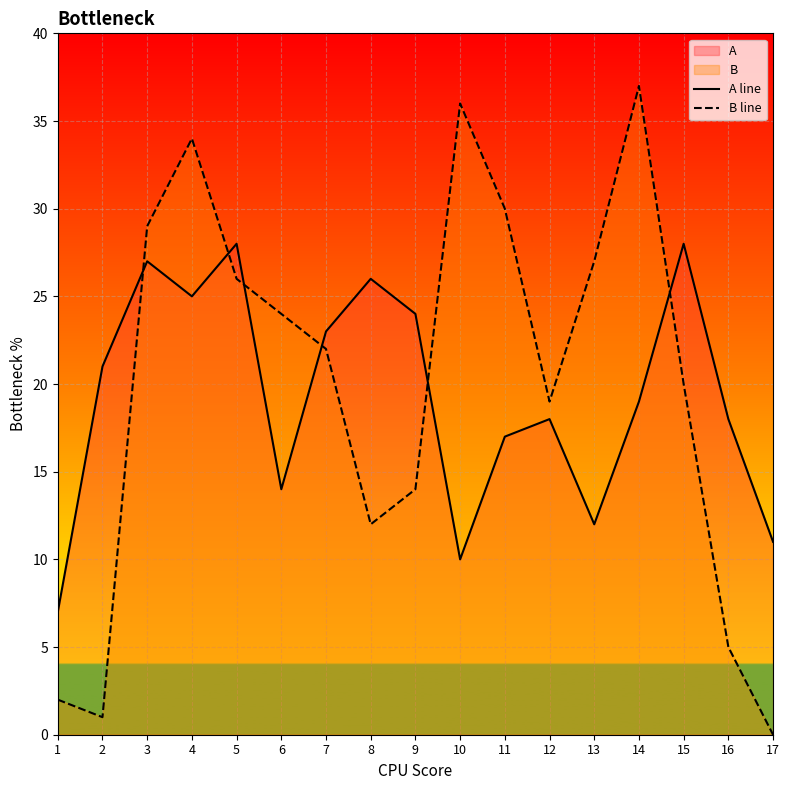

Reading right to left, transcribe all the data shown in this chart.

A line: 11	18	28	19	12	18	17	10	24	26	23	14	28	25	27	21	7
B line: 0	5	20	37	27	19	30	36	14	12	22	24	26	34	29	1	2